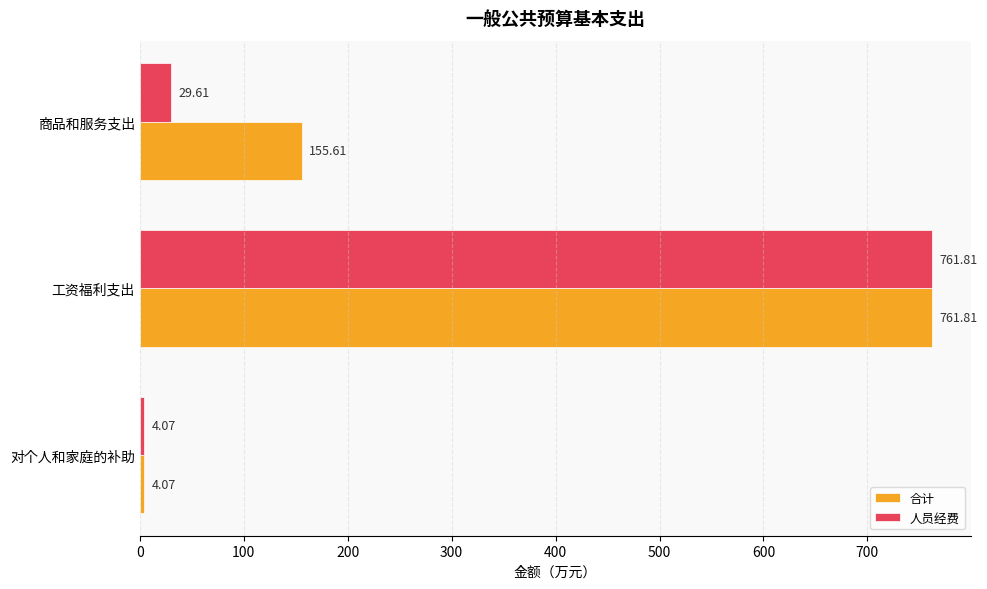

What is the total value across all series at 工资福利支出?

1523.6